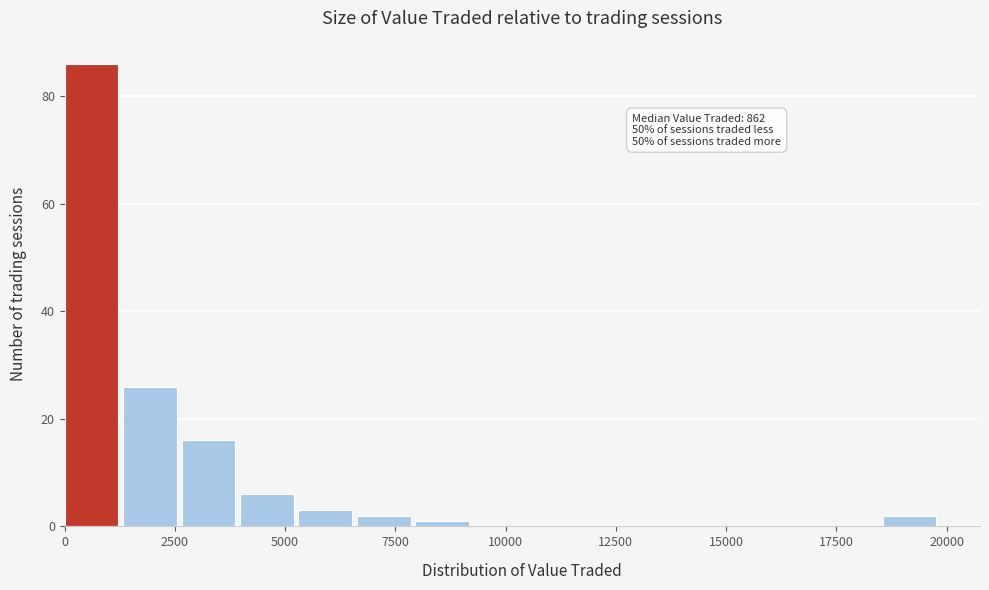

Around what value on the x-axis is the tallest bar? Give the approximate position of its centre, as read against the axis.

500